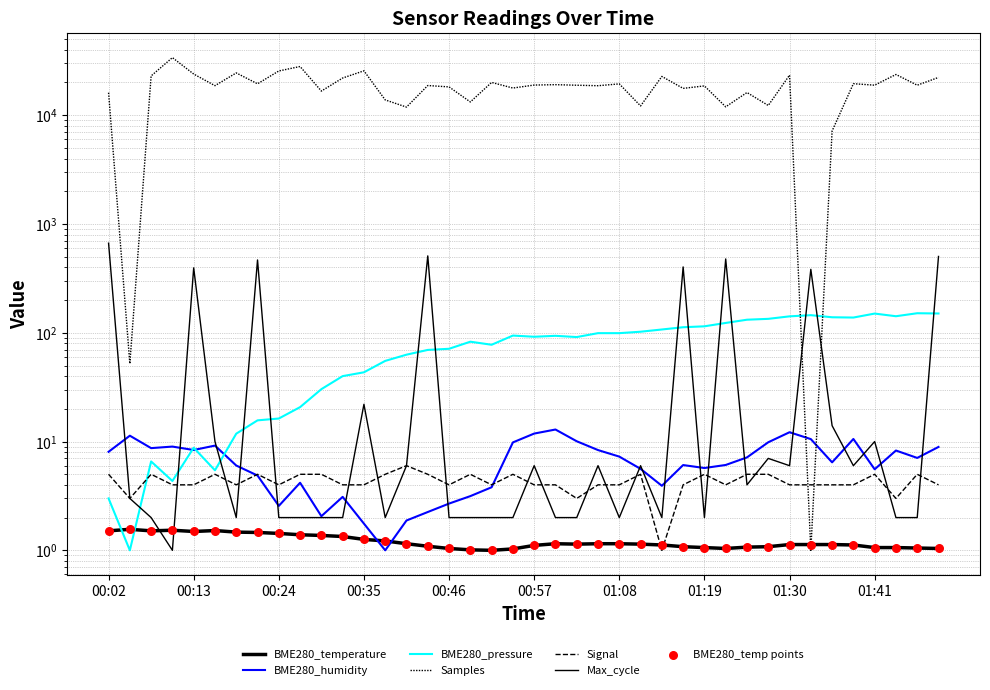

At how many categories does at least one series exceed 1141?

38